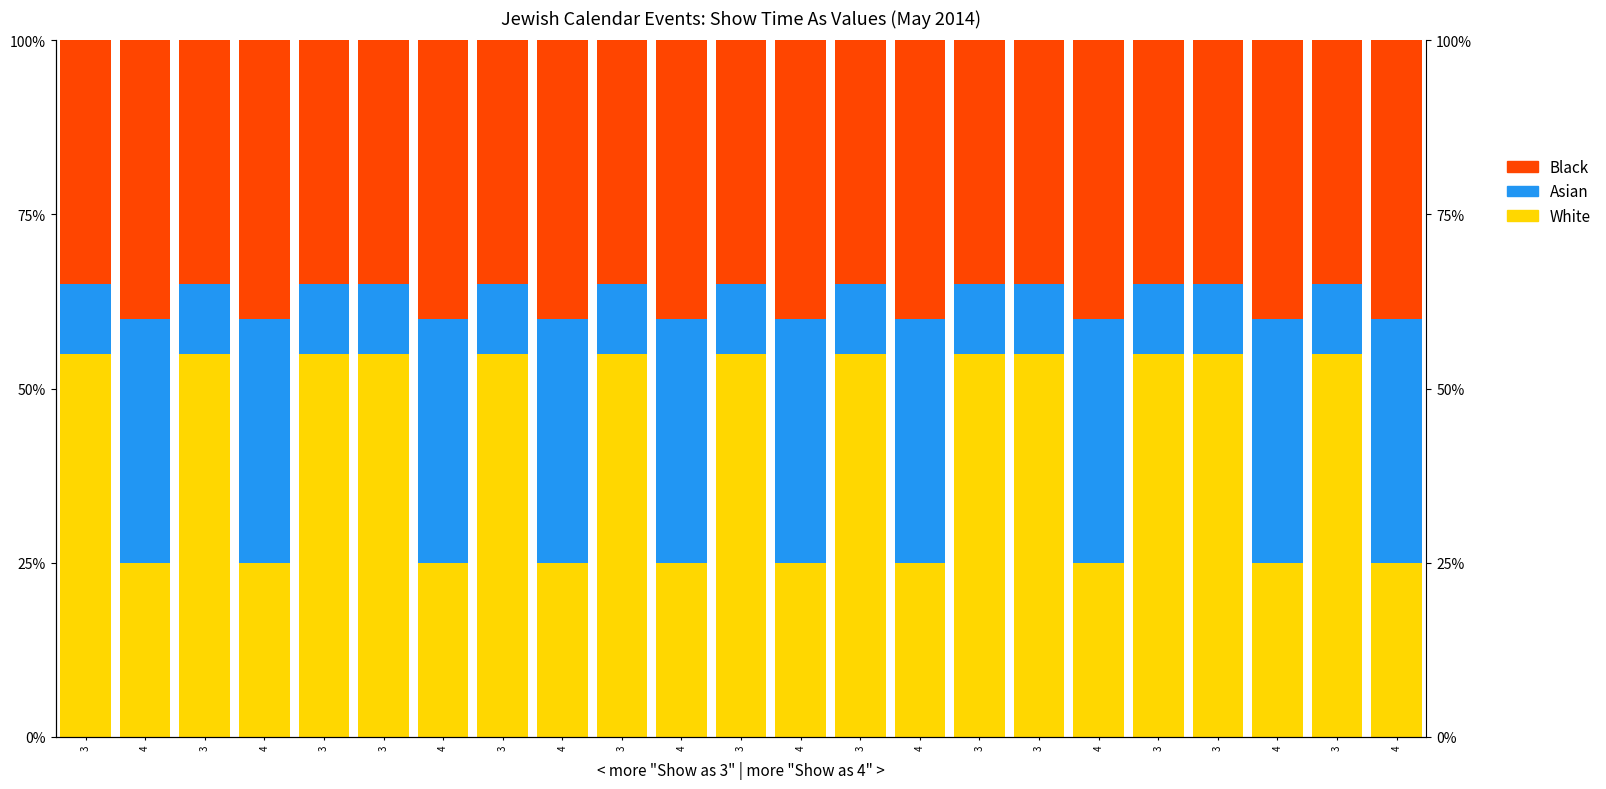

How many groups of bars are there?

23